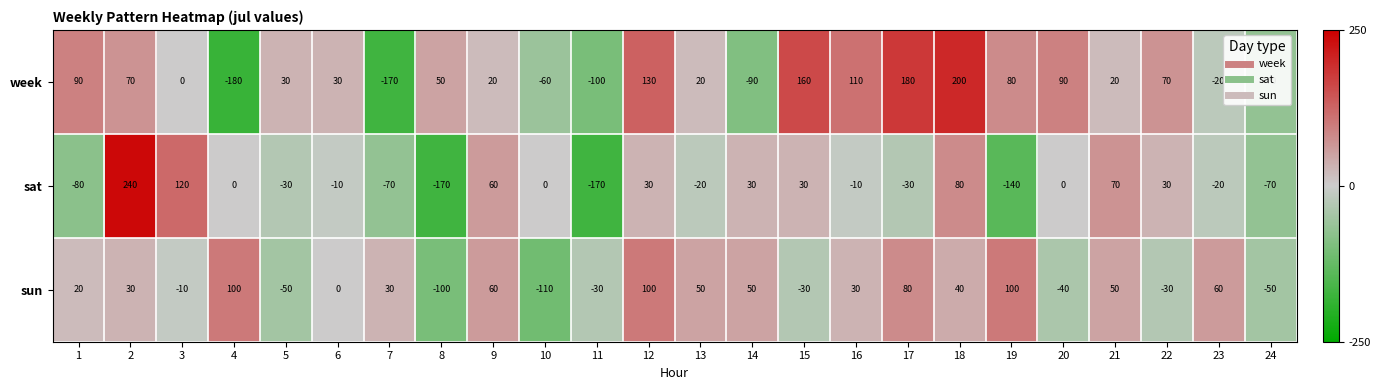

What is the maximum value shown in the chart?

240